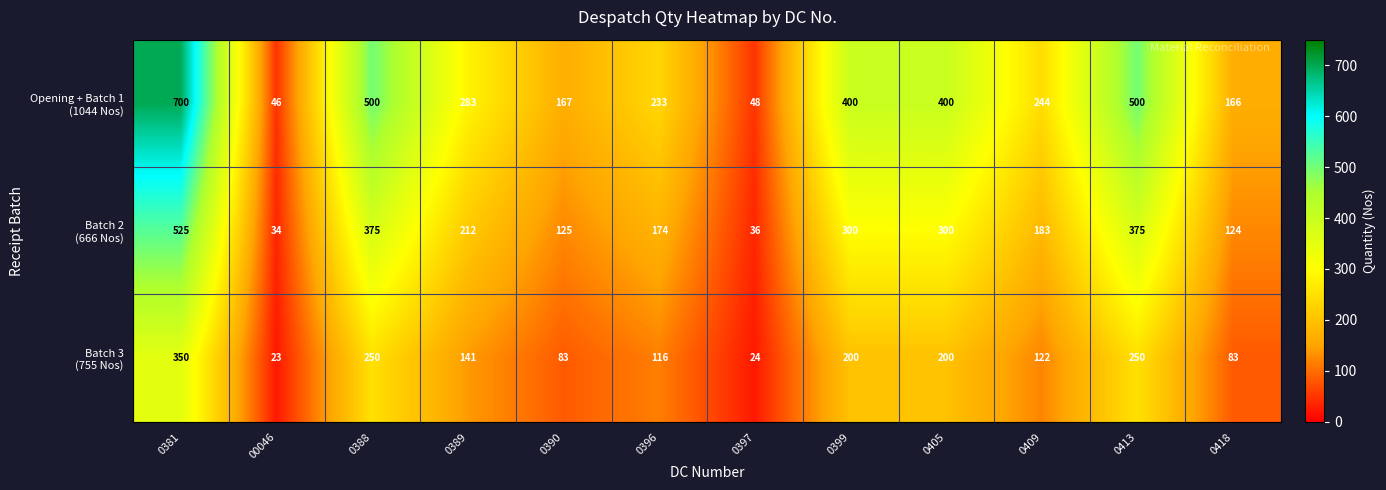

At how many categories does at least one series exceed 153?

10